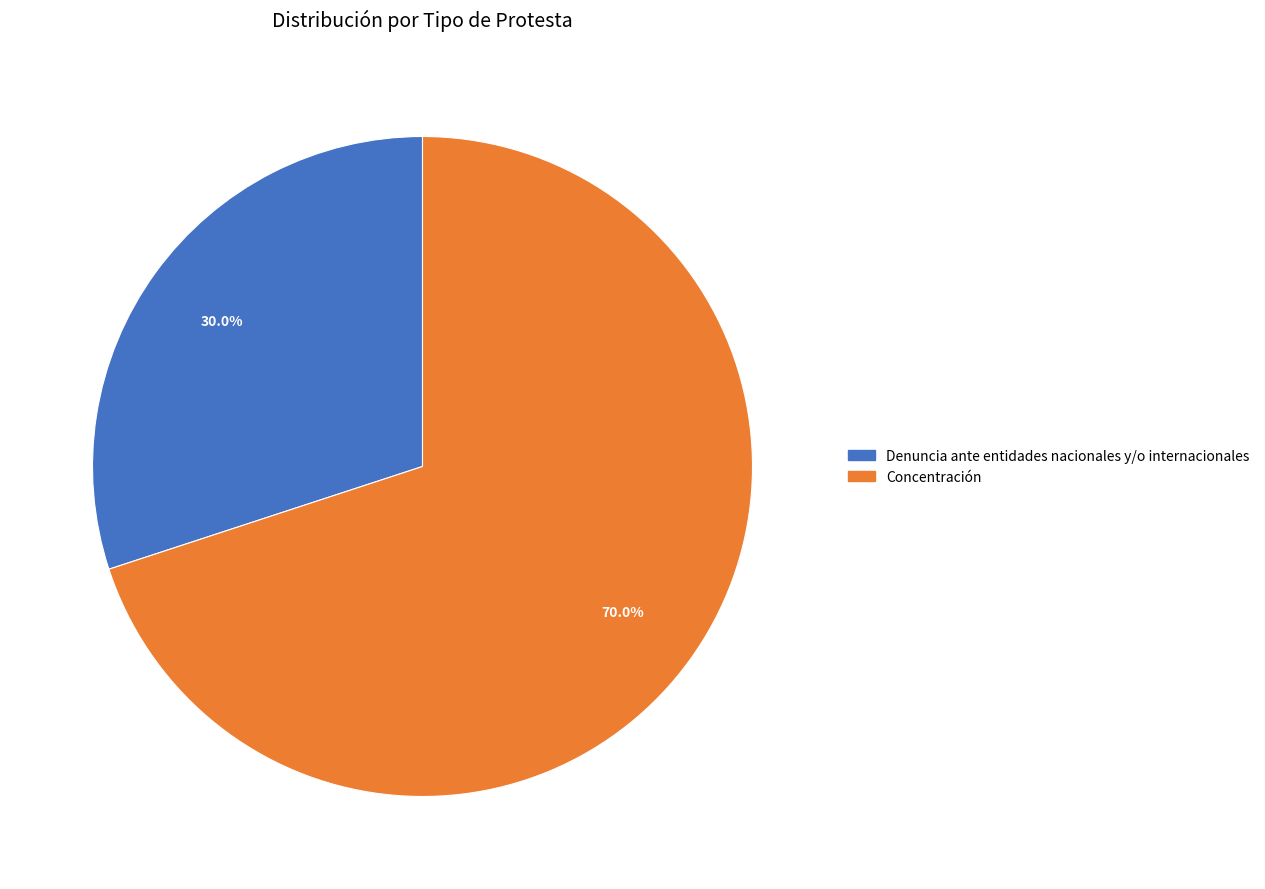

The Denuncia ante entidades nacionales y/o internacionales slice represents 23% of the pie. True or false?

False